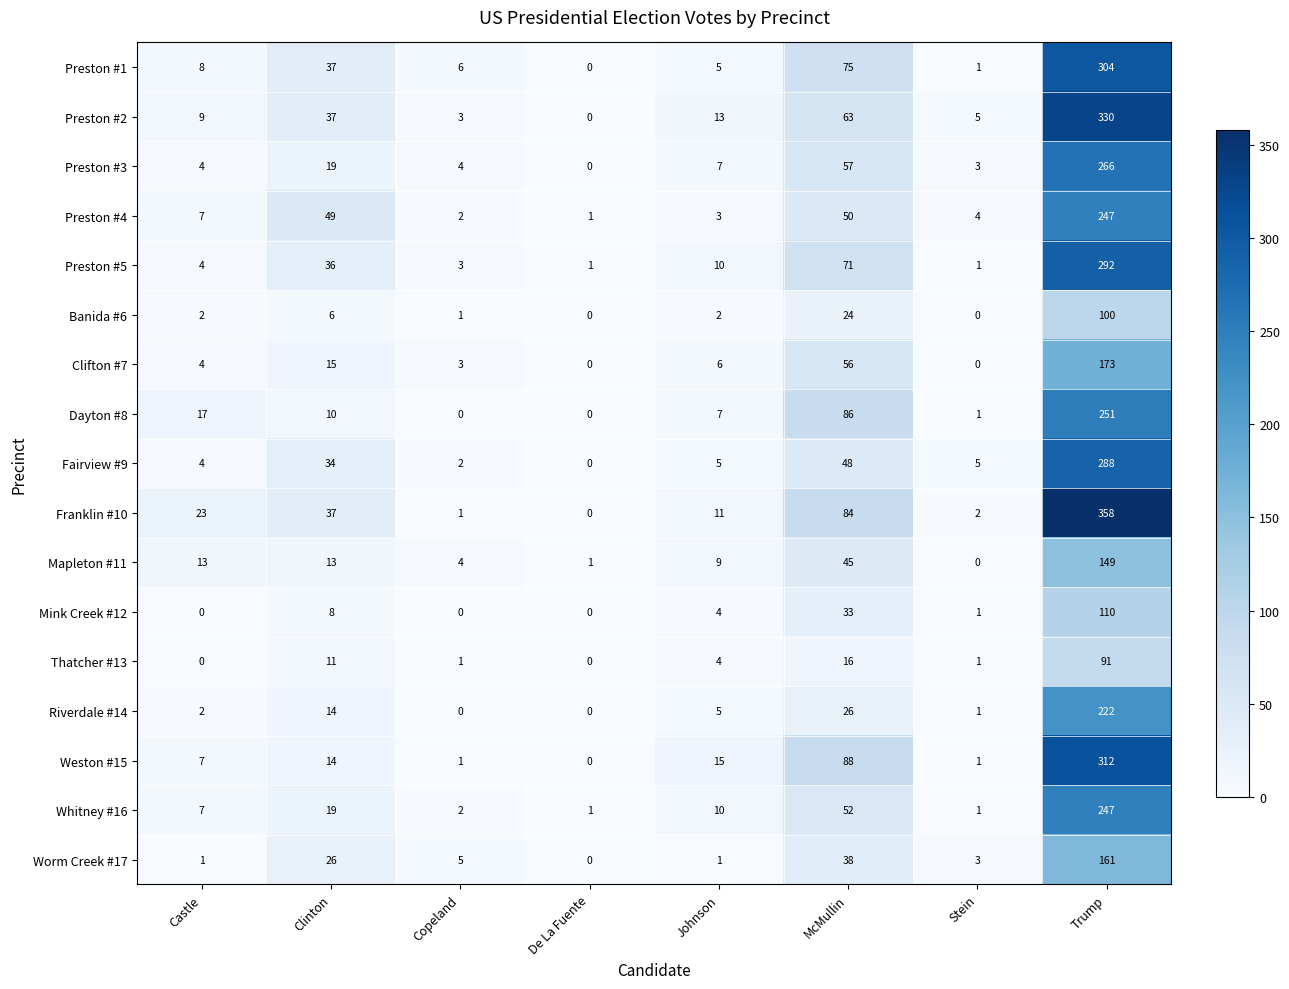

List the labels in order of Preston #2 value, smallest first.

De La Fuente, Copeland, Stein, Castle, Johnson, Clinton, McMullin, Trump